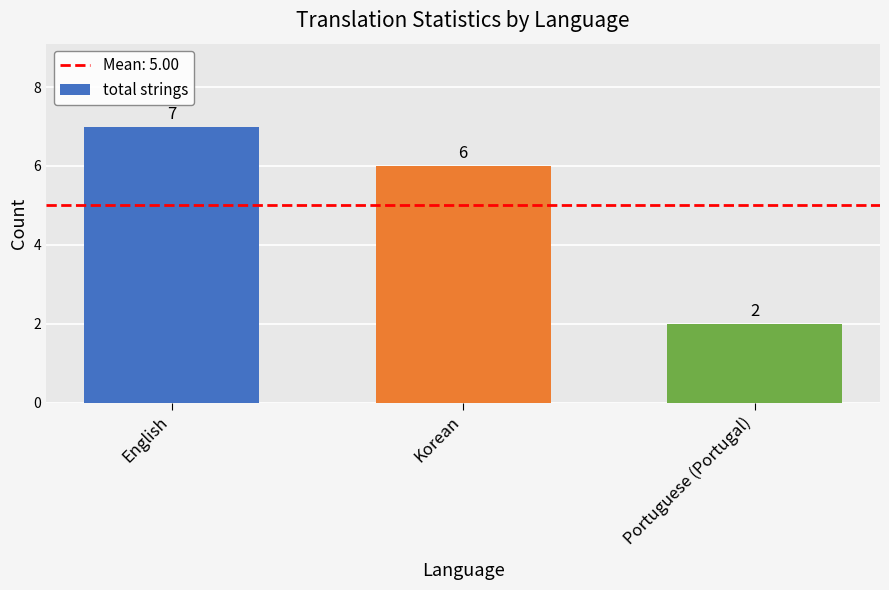

At which category does the chart reach its peak across all series?

English